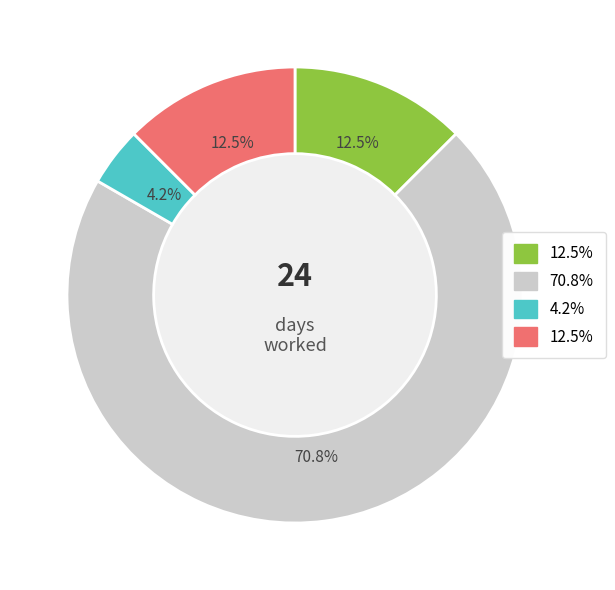

Count the number of slices in the pie.

4